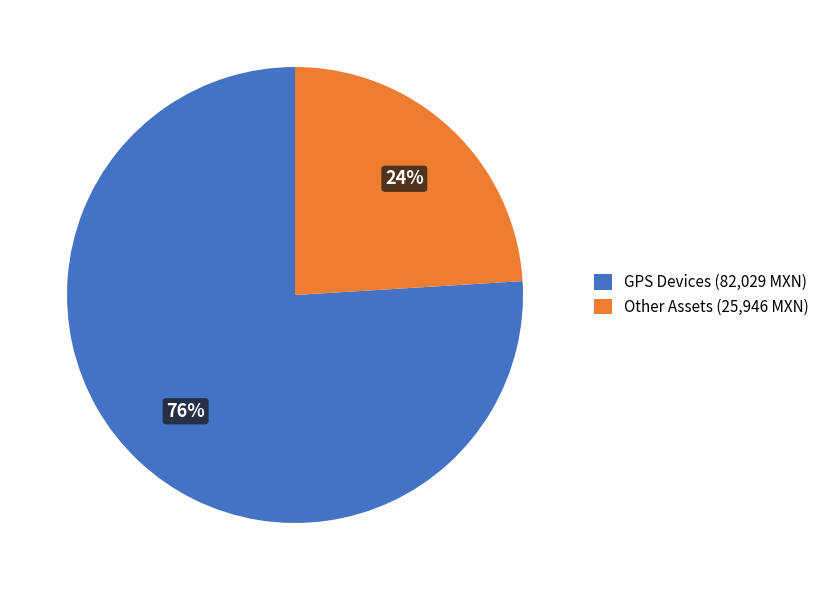

To the nearest percent, what is the combined percentage of GPS Devices (82,029 MXN) and Other Assets (25,946 MXN)?

100%